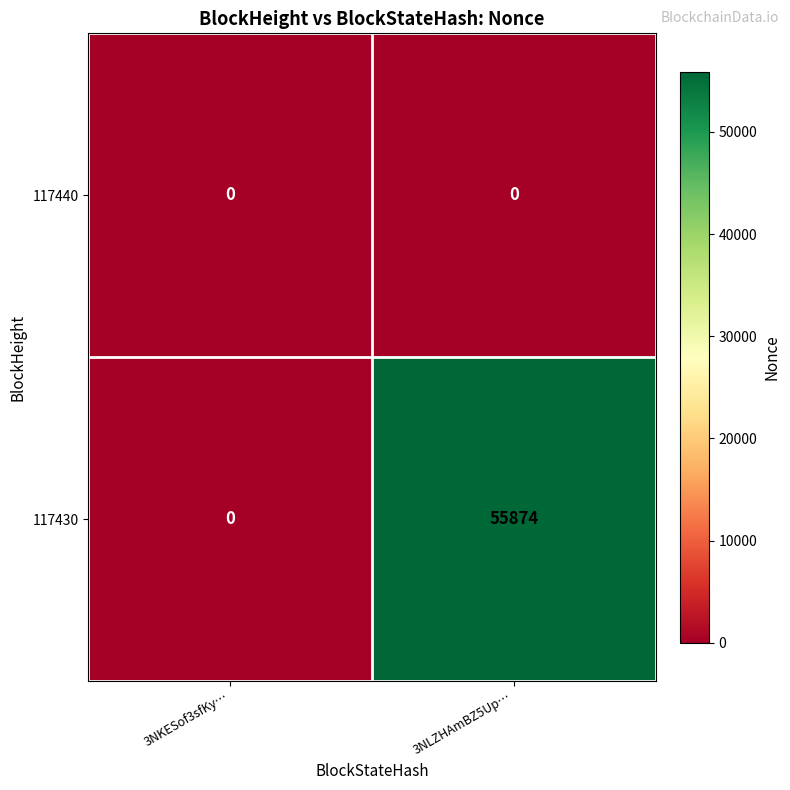

Count the number of categories in the chart.

2